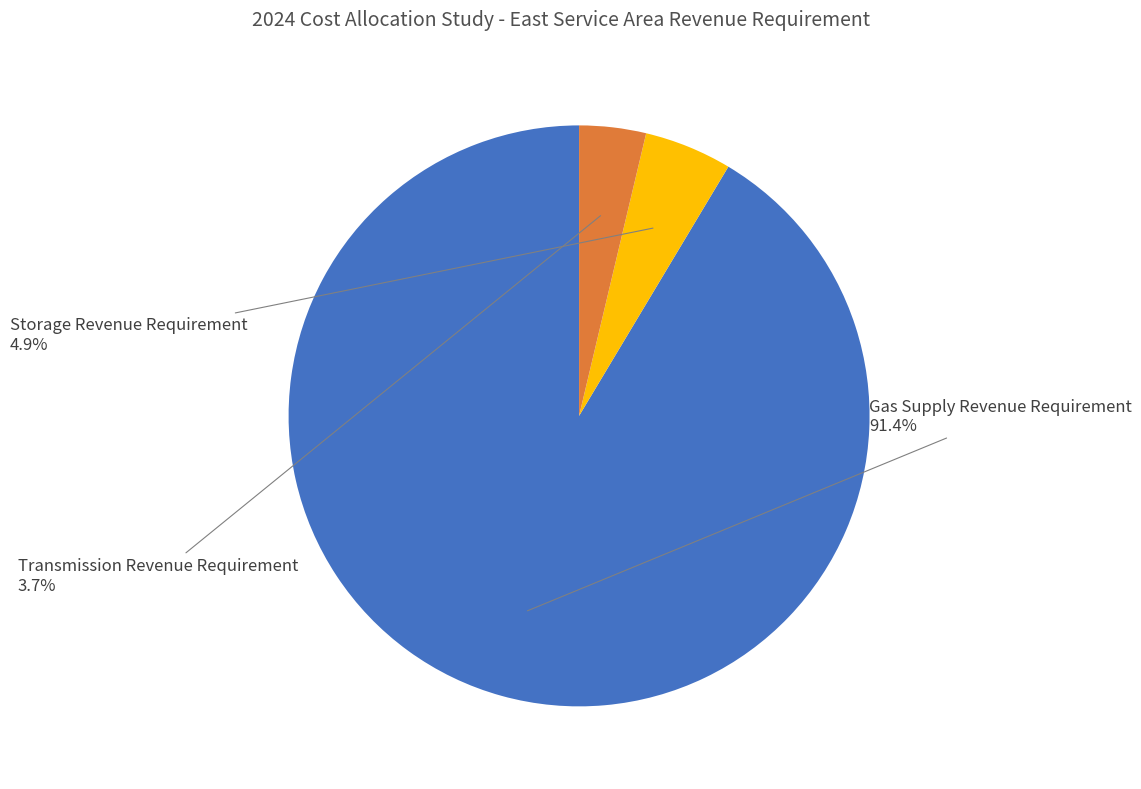

What percentage is the Transmission Revenue Requirement slice, to the nearest percent?

4%